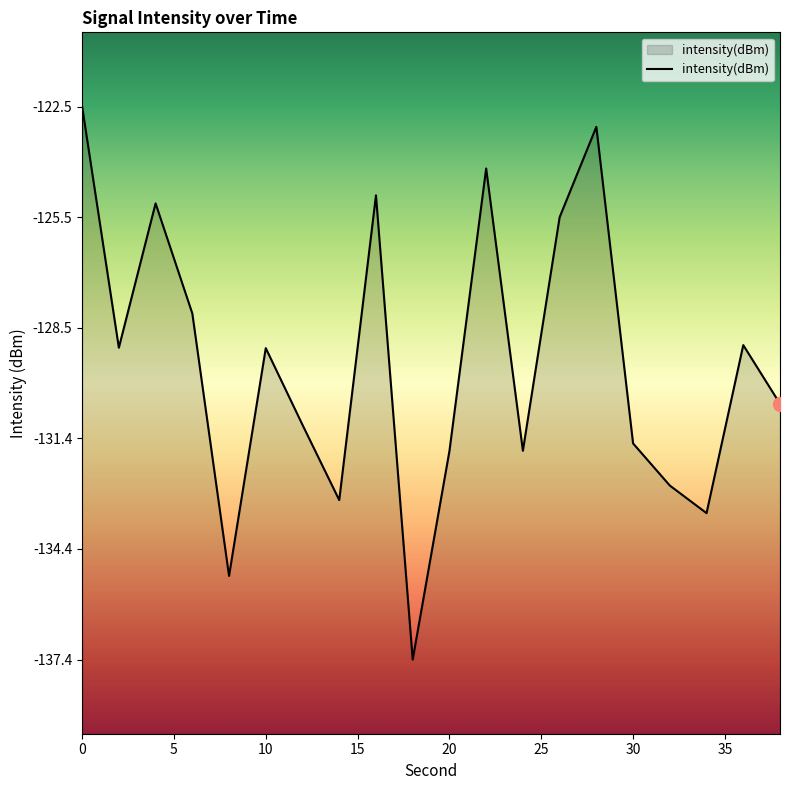

How many points are higher than both their immediate neighbors (excluding endpoints)?

6